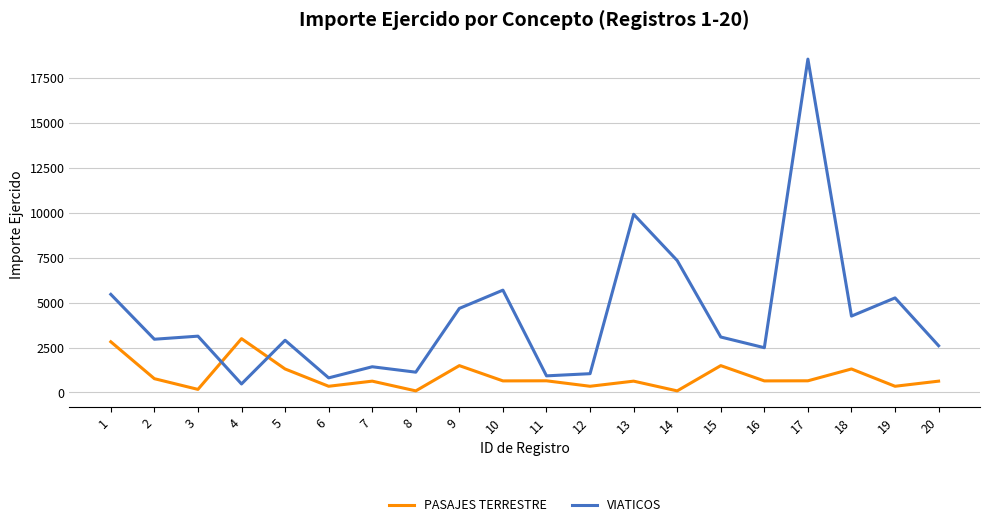

True or false: VIATICOS has a value of 5691.0 at 10.

True